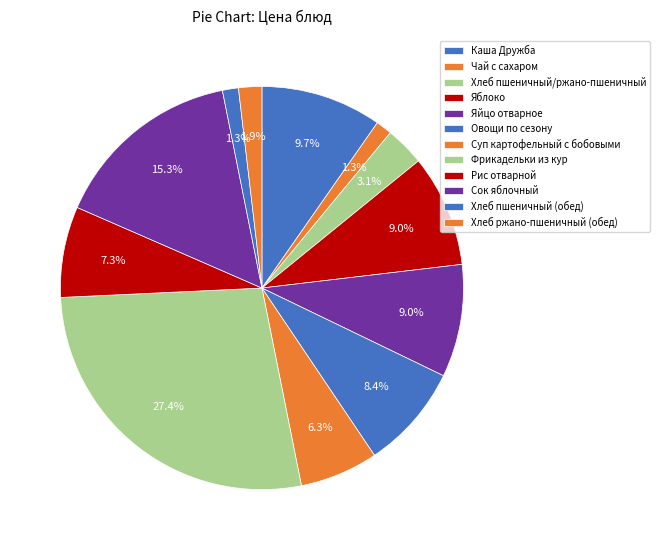

How many segments does this pie chart have?

12